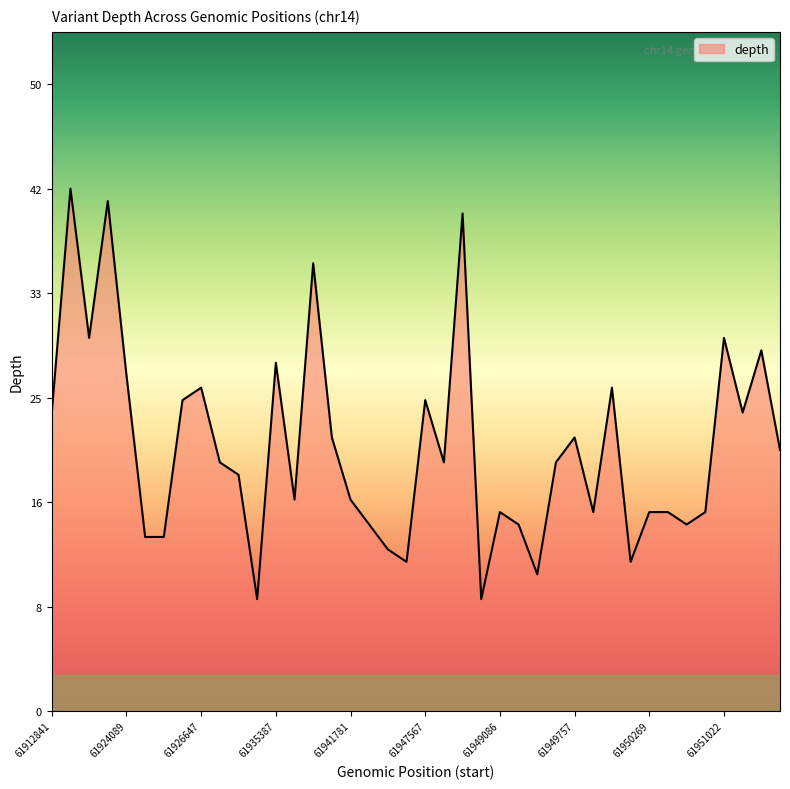

Does the chart have visible grid lines?

No